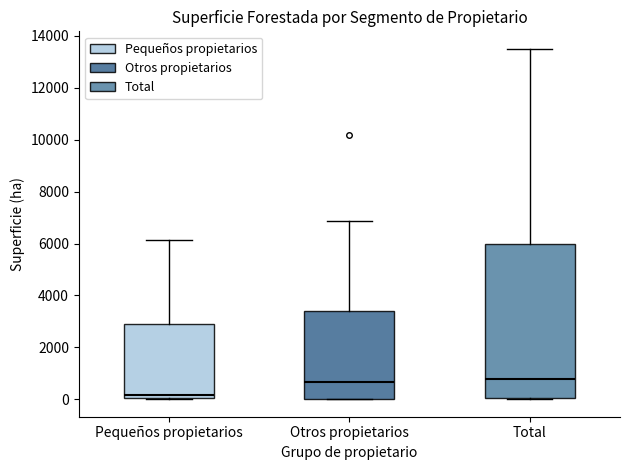

Where is the lower edge of the box for Otros propietarios on the y-axis? The values are not printed on the chart, so give them approximately, as read against the axis.

0